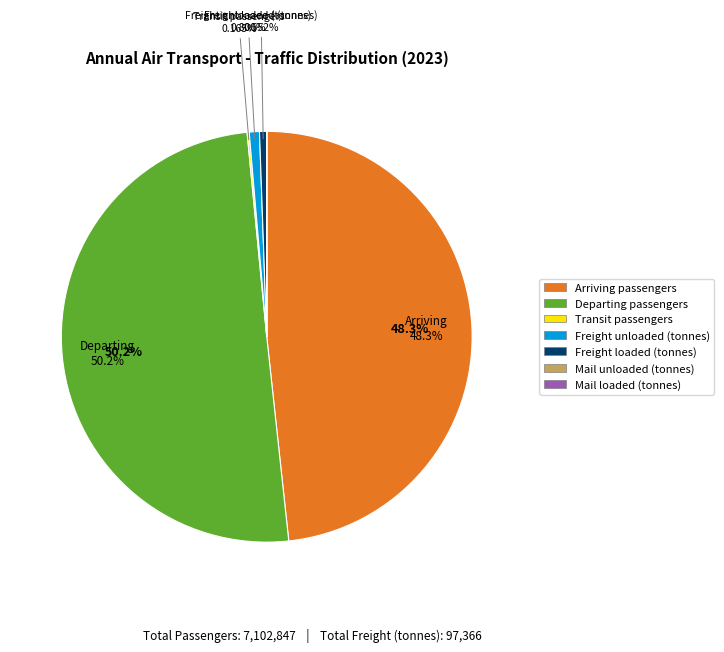

Is Arriving passengers the majority of the pie?

No